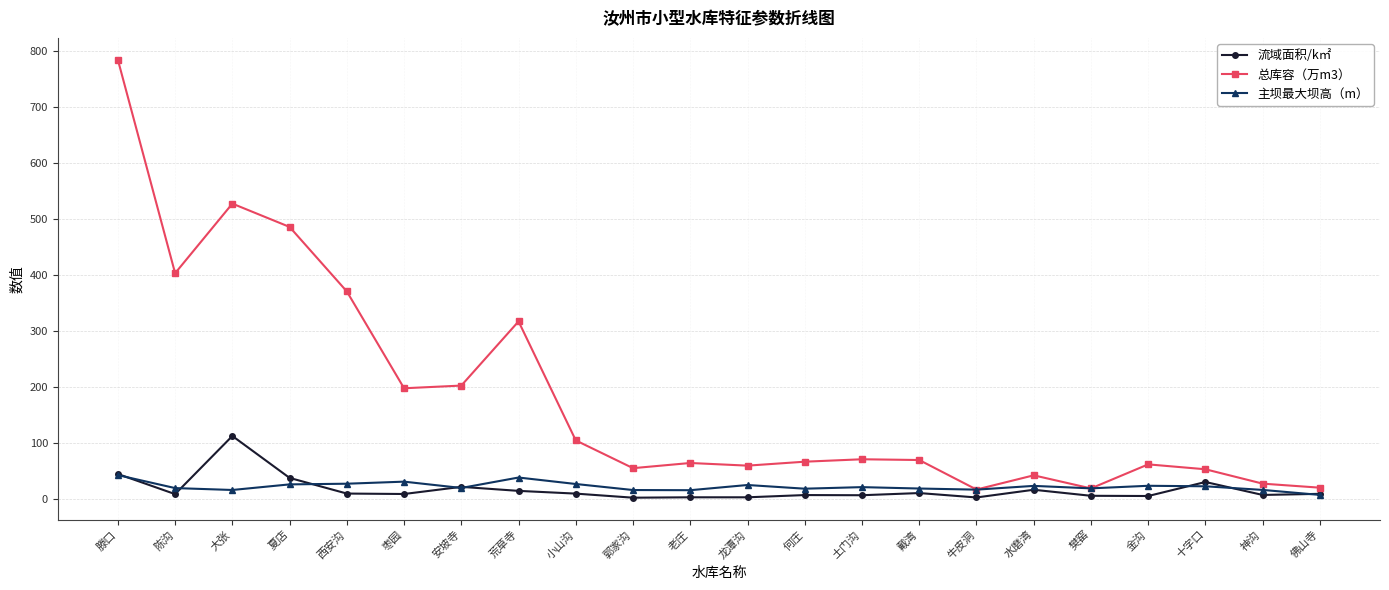

What is the total value across all series at 樊窑?

41.5